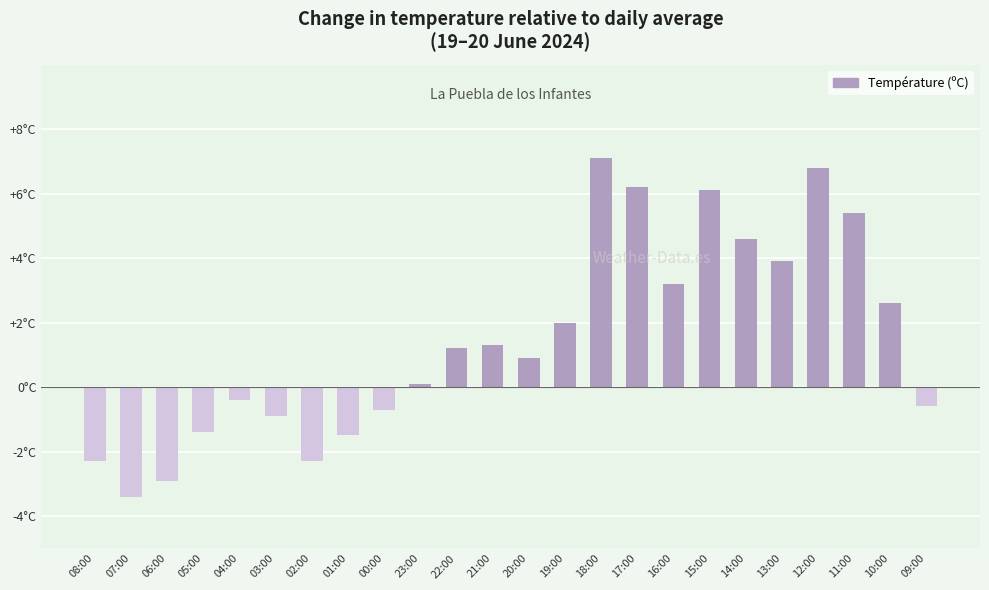

Which category has the lowest value across all series?

07:00